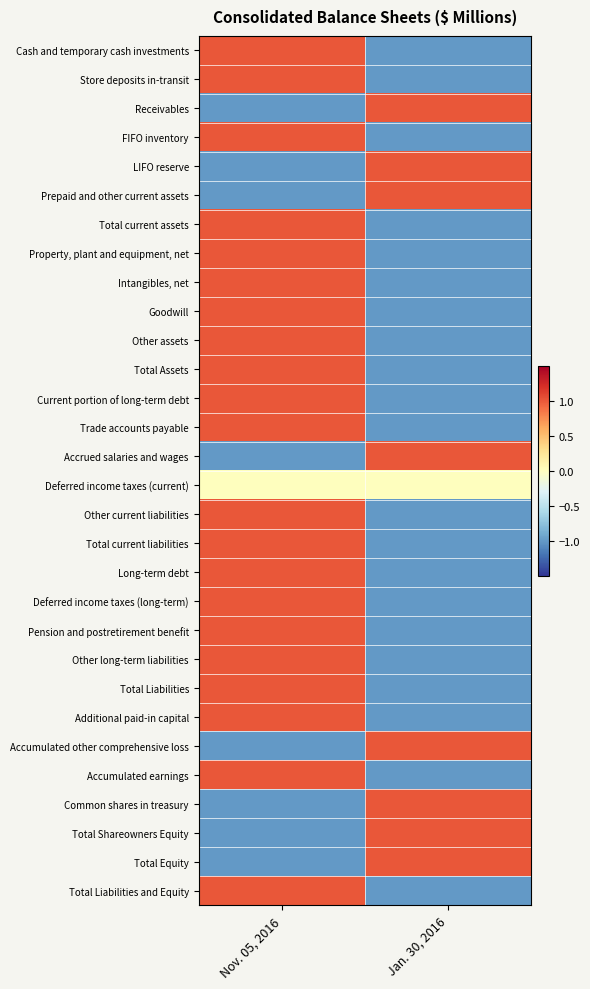

What is the smallest value displayed?

-1